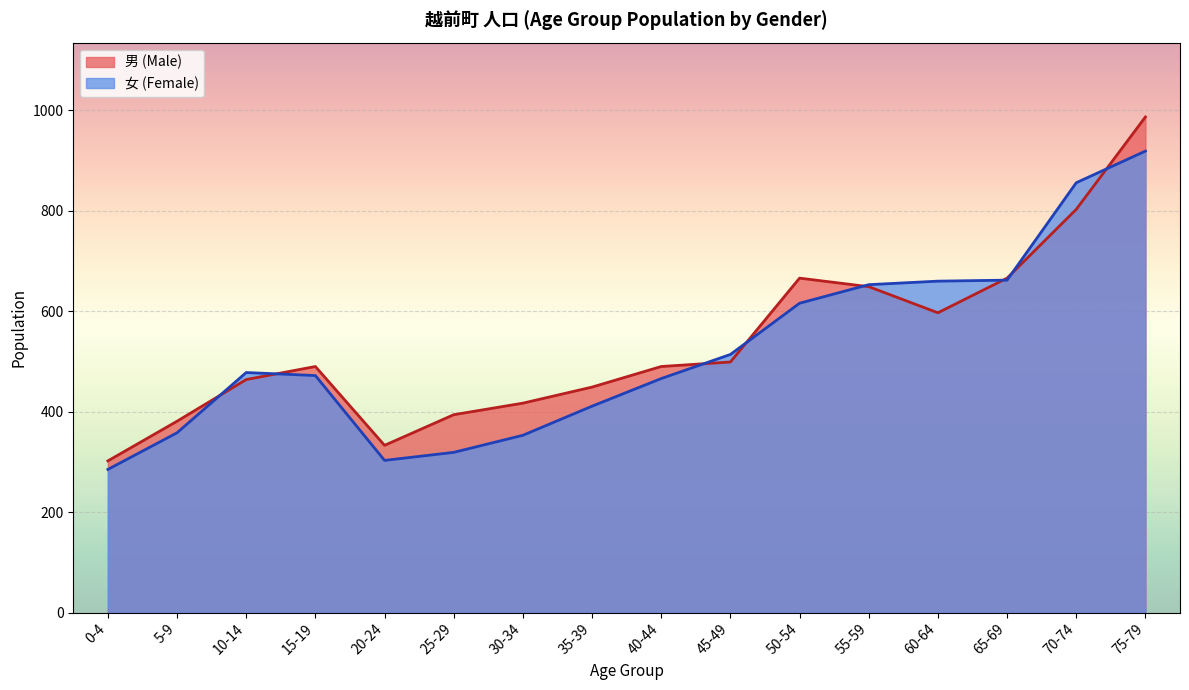

The value of 男 (Male) at 65-69 is 666. True or false?

True